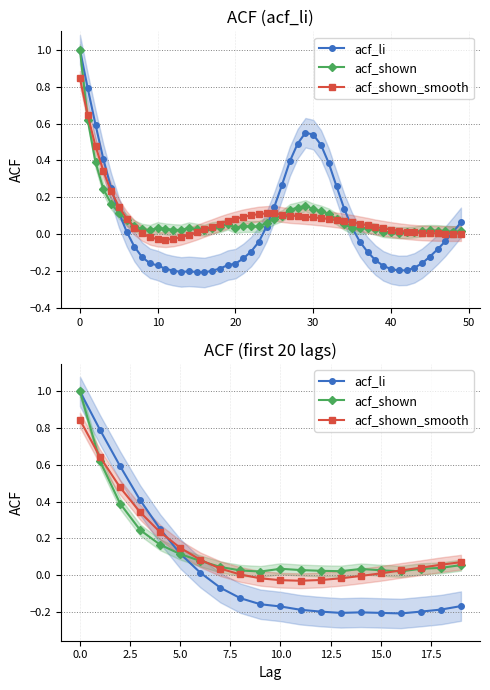

Count the number of categories in the chart.

20